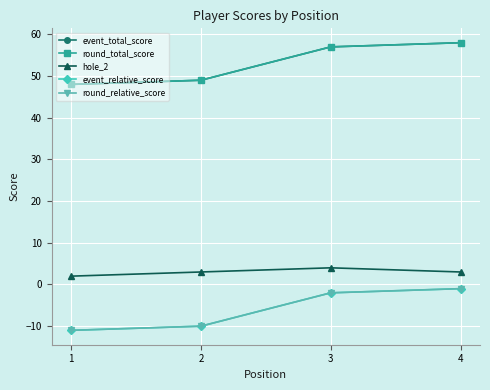

Which series changed the most between 1 and 3?

event_total_score